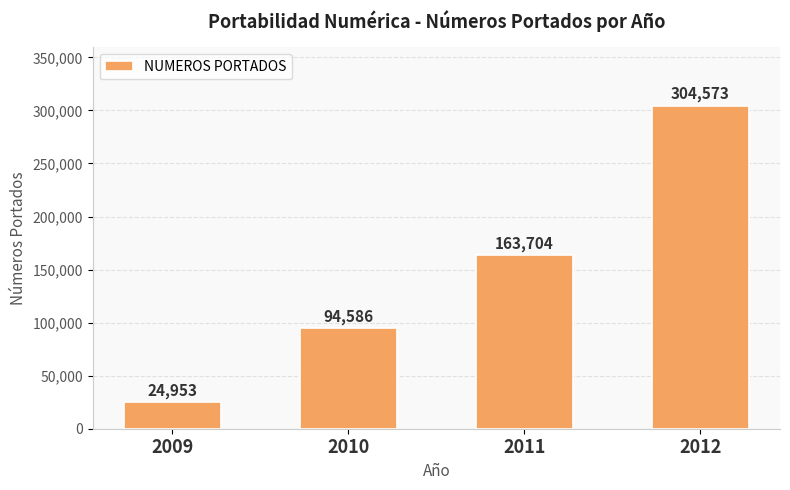

Where is the data nearest to the value 164763?

2011